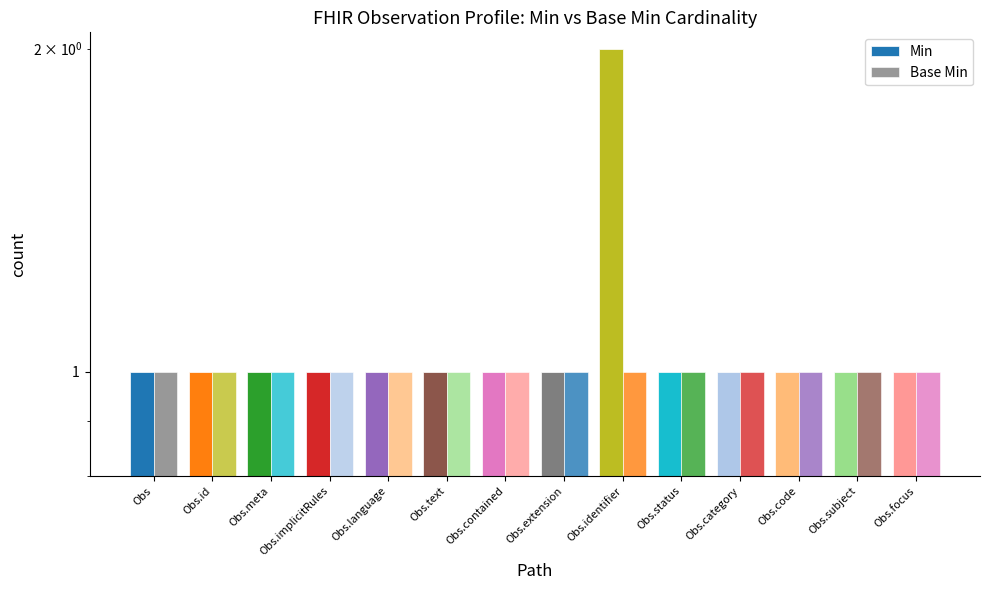

Which category has the lowest value in the Base Min series?

Obs